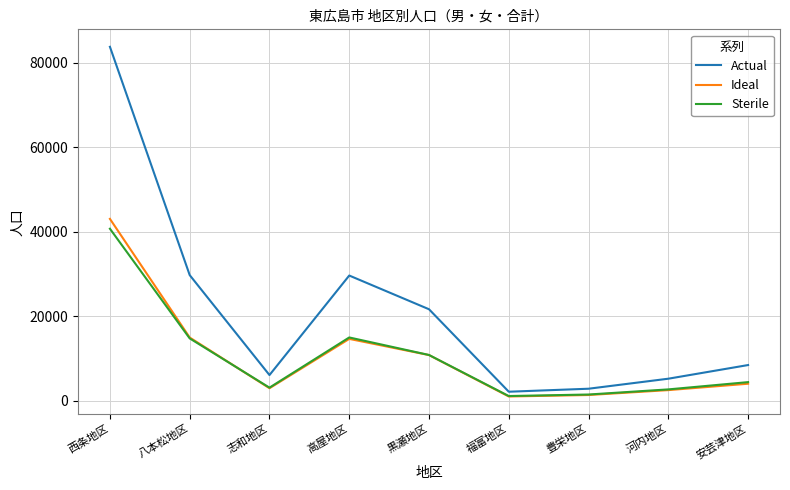

Which category has the highest value across all series?

西条地区